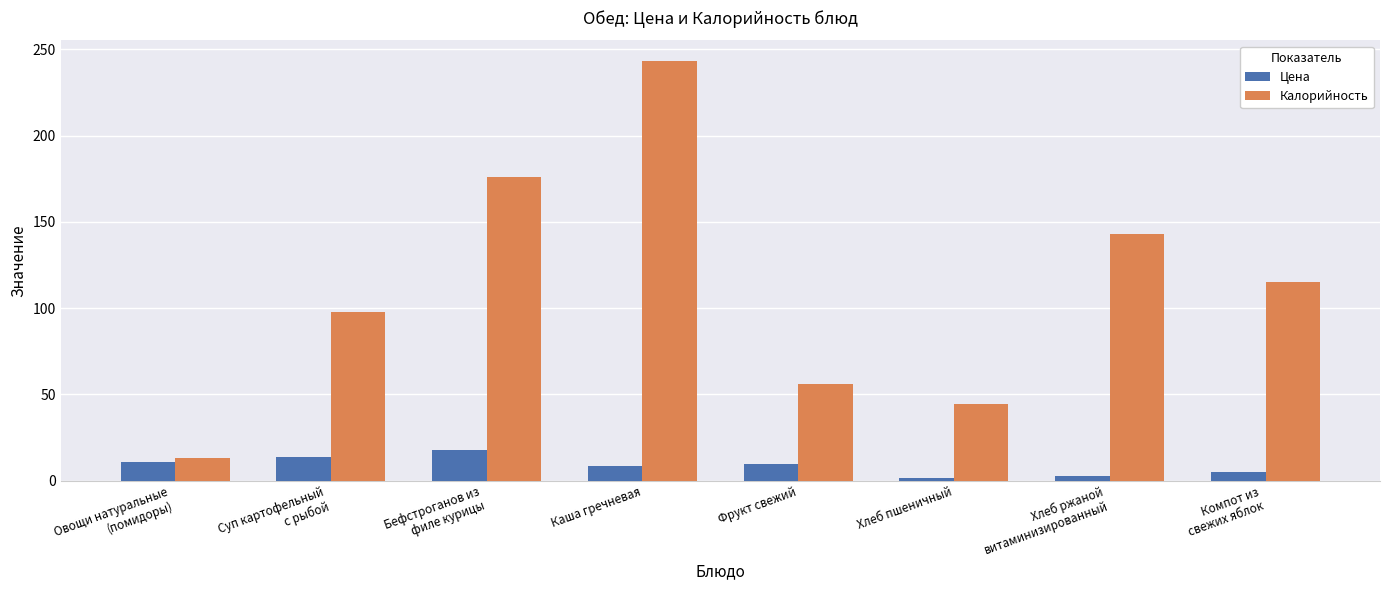

Which series has the largest total across all categories?

Калорийность